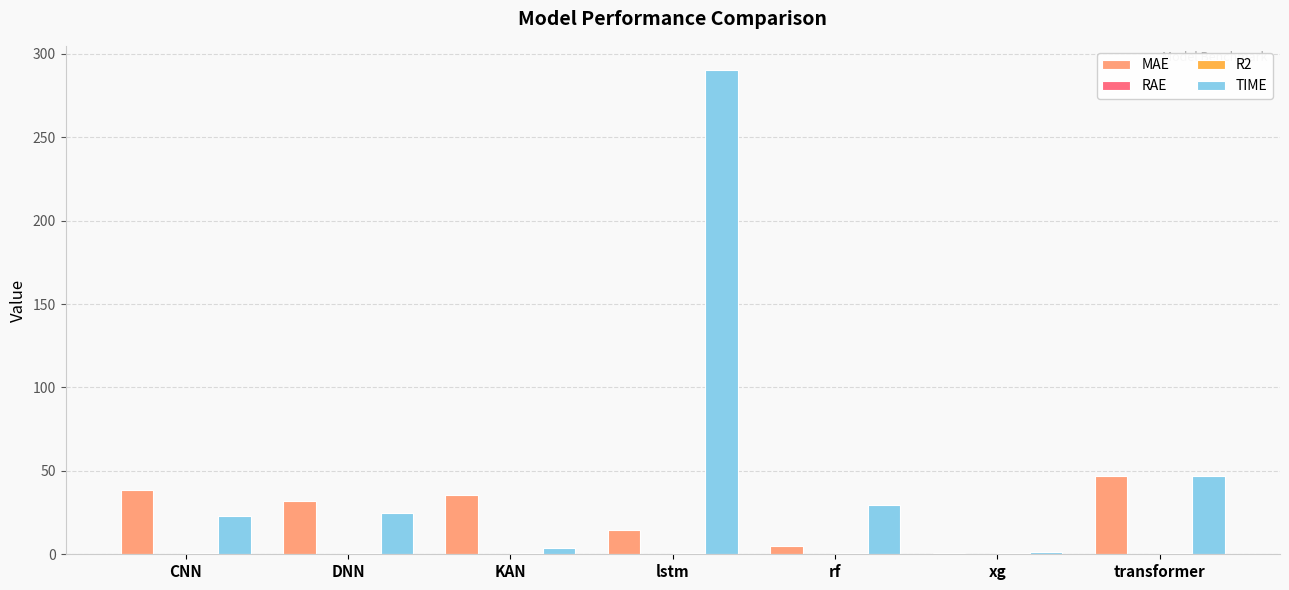

Which series has the widest spread of values?

TIME